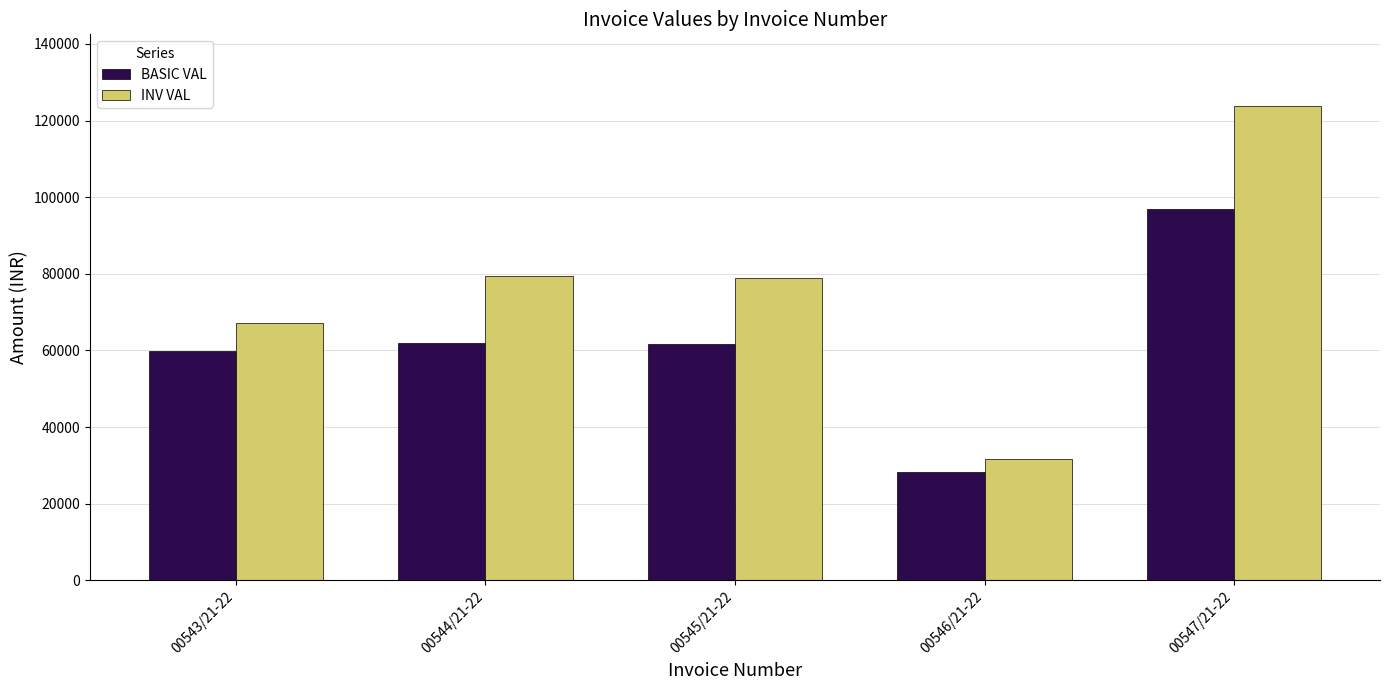

True or false: BASIC VAL has a value of 29701.7 at 00544/21-22.

False